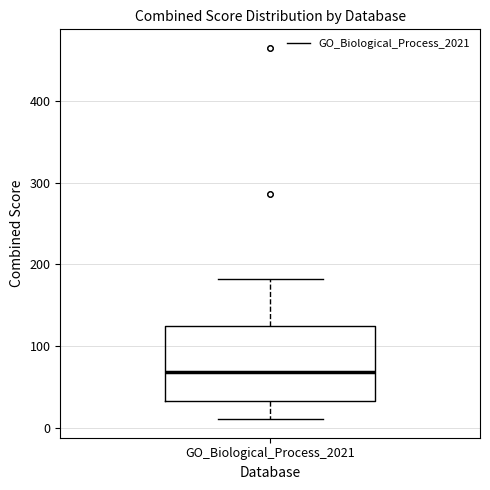

Read this box plot against the y-axis: the position of the median line, the range covered by the box, and the ends of both whiskers. The values are not printed on the chart, so give them approximately, as read against the axis.

median 70, box 30 to 120, whiskers 10 to 180